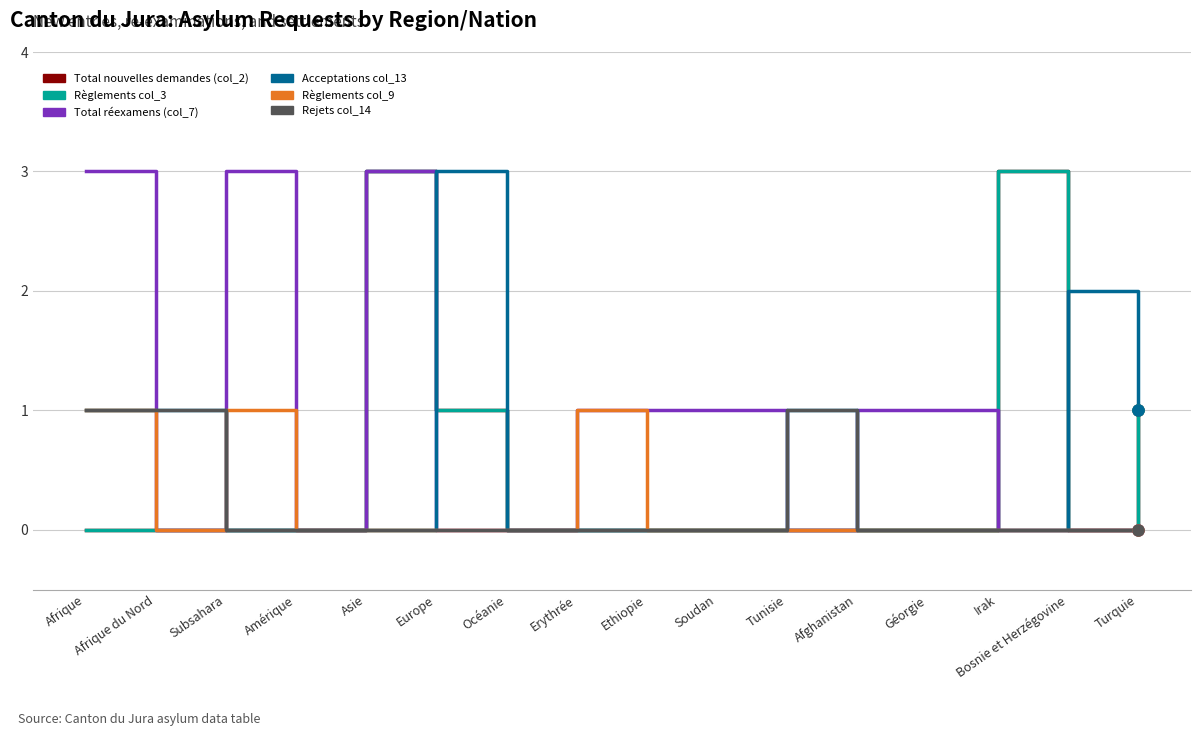

Reading left to right, extract all data points from this chart.

Total nouvelles demandes (col_2): Afrique=0	Afrique du Nord=0	Subsahara=0	Amérique=0	Asie=3	Europe=1	Océanie=0	Erythrée=0	Ethiopie=0	Soudan=0	Tunisie=0	Afghanistan=0	Géorgie=0	Irak=3	Bosnie et Herzégovine=0	Turquie=1
Règlements col_3: Afrique=0	Afrique du Nord=0	Subsahara=0	Amérique=0	Asie=3	Europe=1	Océanie=0	Erythrée=0	Ethiopie=0	Soudan=0	Tunisie=0	Afghanistan=0	Géorgie=0	Irak=3	Bosnie et Herzégovine=0	Turquie=1
Total réexamens (col_7): Afrique=3	Afrique du Nord=0	Subsahara=3	Amérique=0	Asie=3	Europe=0	Océanie=0	Erythrée=1	Ethiopie=1	Soudan=1	Tunisie=0	Afghanistan=1	Géorgie=1	Irak=0	Bosnie et Herzégovine=0	Turquie=0
Acceptations col_13: Afrique=1	Afrique du Nord=1	Subsahara=0	Amérique=0	Asie=0	Europe=3	Océanie=0	Erythrée=0	Ethiopie=0	Soudan=0	Tunisie=1	Afghanistan=0	Géorgie=0	Irak=0	Bosnie et Herzégovine=2	Turquie=1
Règlements col_9: Afrique=1	Afrique du Nord=0	Subsahara=1	Amérique=0	Asie=0	Europe=0	Océanie=0	Erythrée=1	Ethiopie=0	Soudan=0	Tunisie=0	Afghanistan=0	Géorgie=0	Irak=0	Bosnie et Herzégovine=0	Turquie=0
Rejets col_14: Afrique=1	Afrique du Nord=1	Subsahara=0	Amérique=0	Asie=0	Europe=0	Océanie=0	Erythrée=0	Ethiopie=0	Soudan=0	Tunisie=1	Afghanistan=0	Géorgie=0	Irak=0	Bosnie et Herzégovine=0	Turquie=0